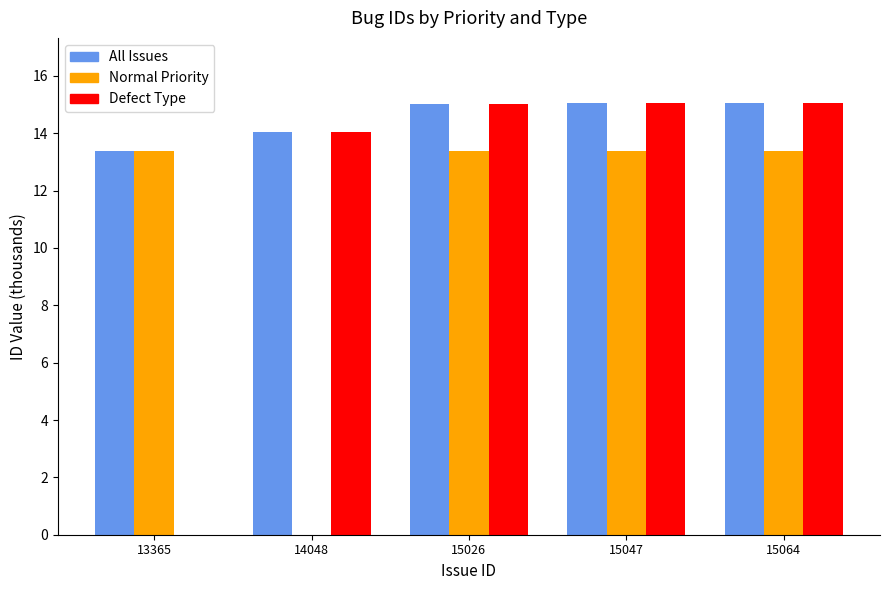

What is the highest value of the Defect Type series?

15.1